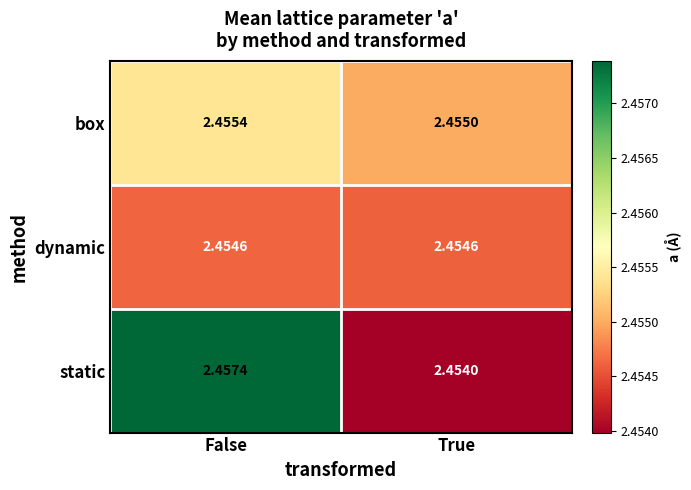

List the series in order of their peak value, highest first.

static, box, dynamic